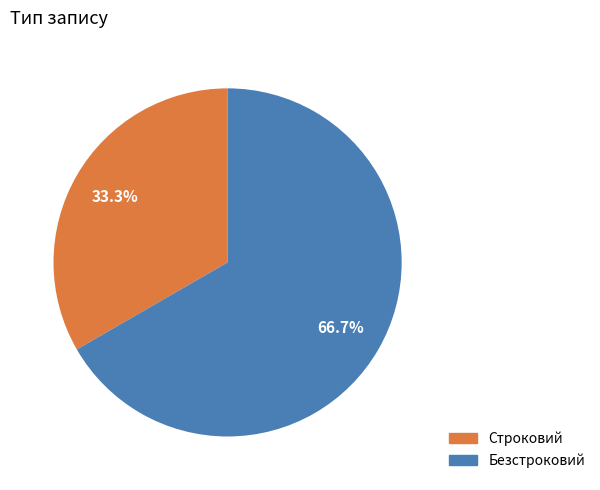

Is the sum of Безстроковий and Строковий greater than half?

Yes